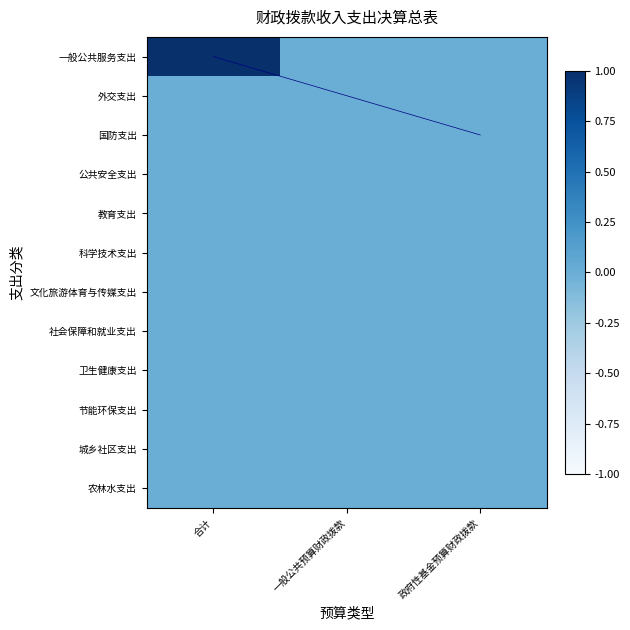

Is it true that 城乡社区支出 equals 0 at 政府性基金预算财政拨款?

True